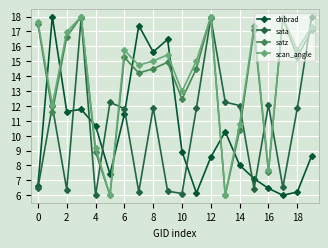

How many times do scan_angle and dnbrad cross each other?

8